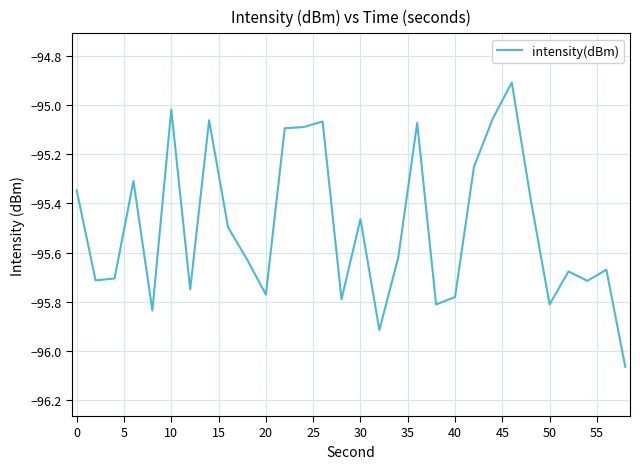

What is the maximum value shown in the chart?

-94.9